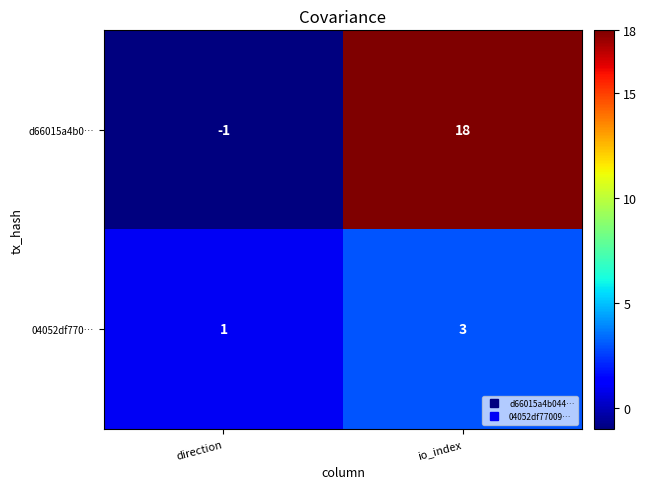

Rank the series by their average value, from highest to lowest.

d66015a4b0…, 04052df770…